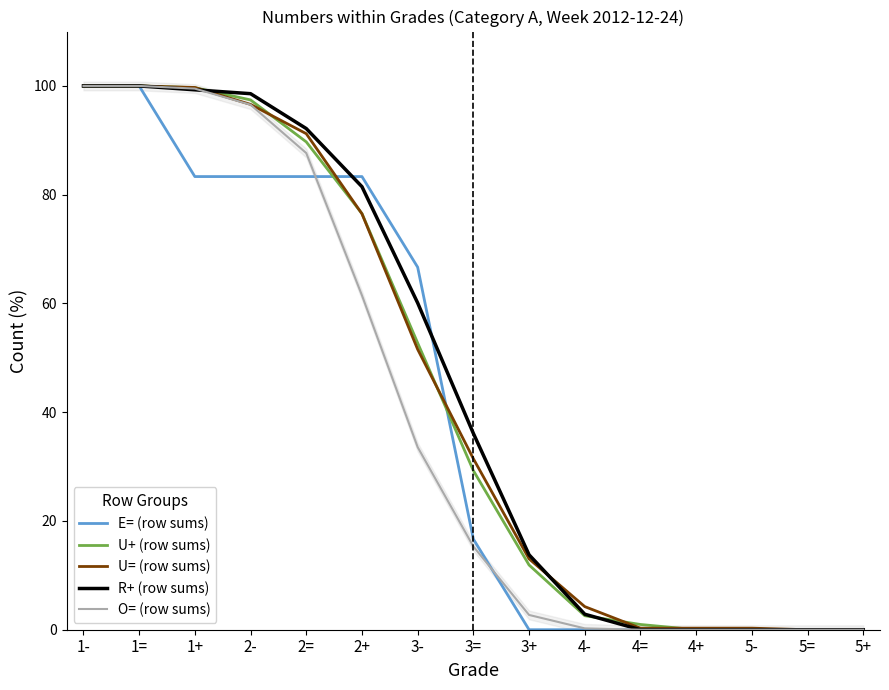

Rank the series by their maximum value, from highest to lowest.

E= (row sums), U+ (row sums), U= (row sums), R+ (row sums), O= (row sums)